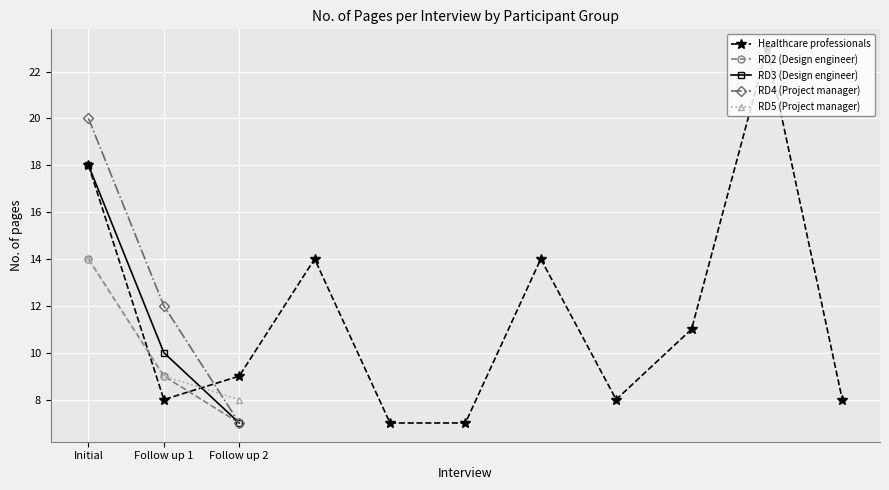

Which category has the lowest value across all series?

4